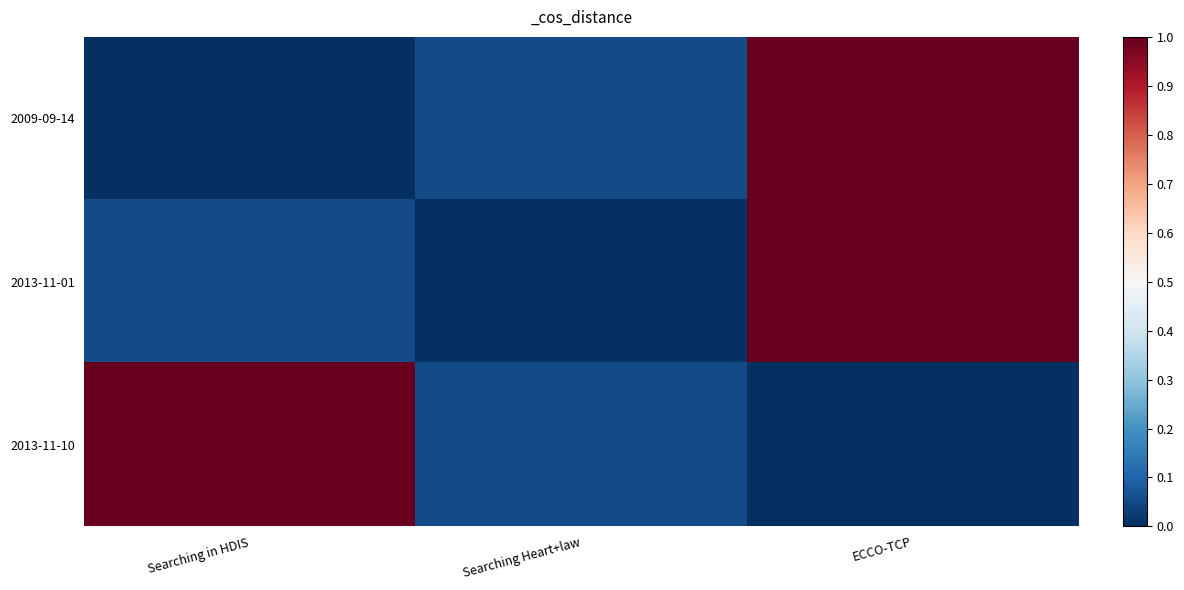

Reading right to left, extract all data points from this chart.

2009-09-14: ECCO-TCP=1.0	Searching Heart+law=0.1	Searching in HDIS=0.0
2013-11-01: ECCO-TCP=1.0	Searching Heart+law=0.0	Searching in HDIS=0.1
2013-11-10: ECCO-TCP=0.0	Searching Heart+law=0.1	Searching in HDIS=1.0